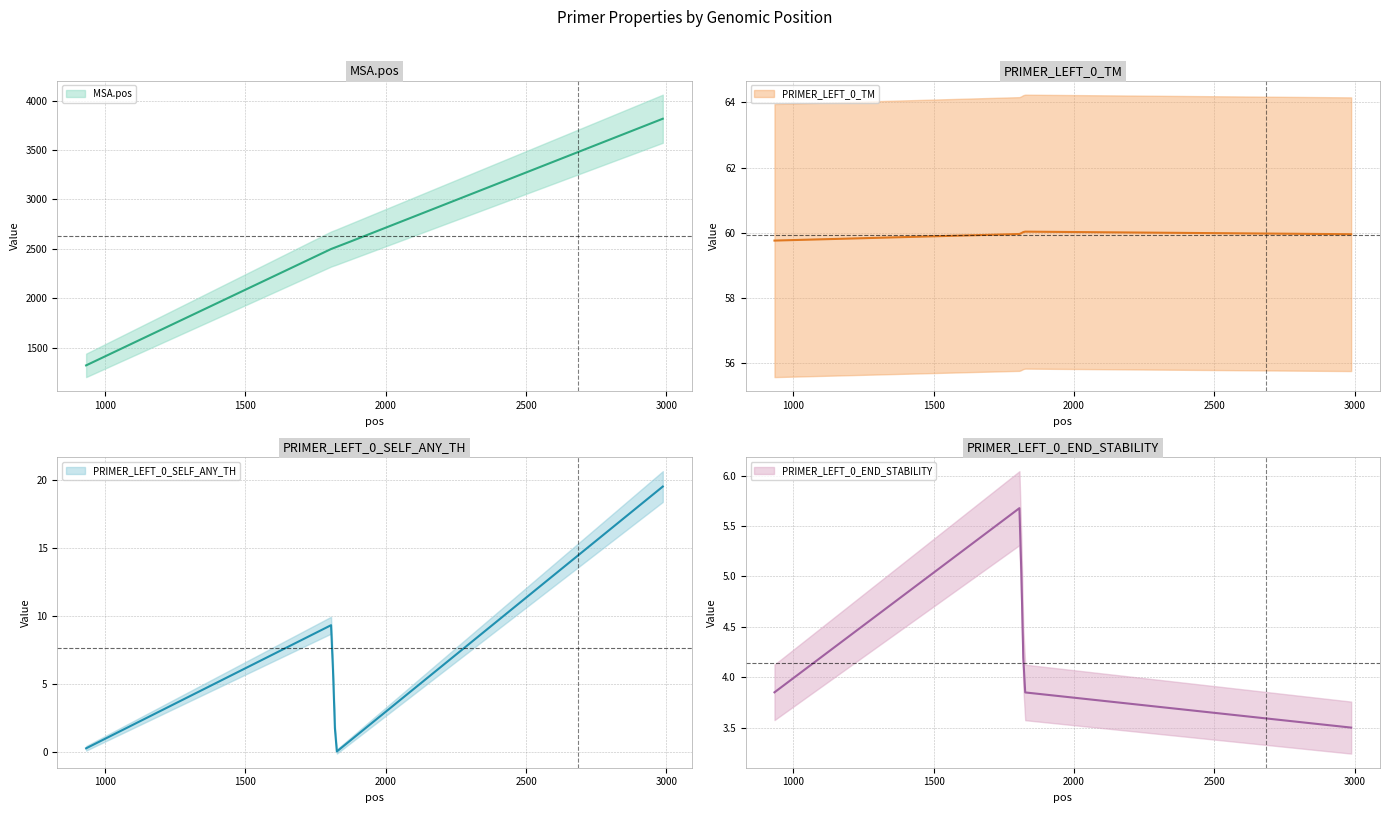

At how many categories does at least one series exceed 995?

4